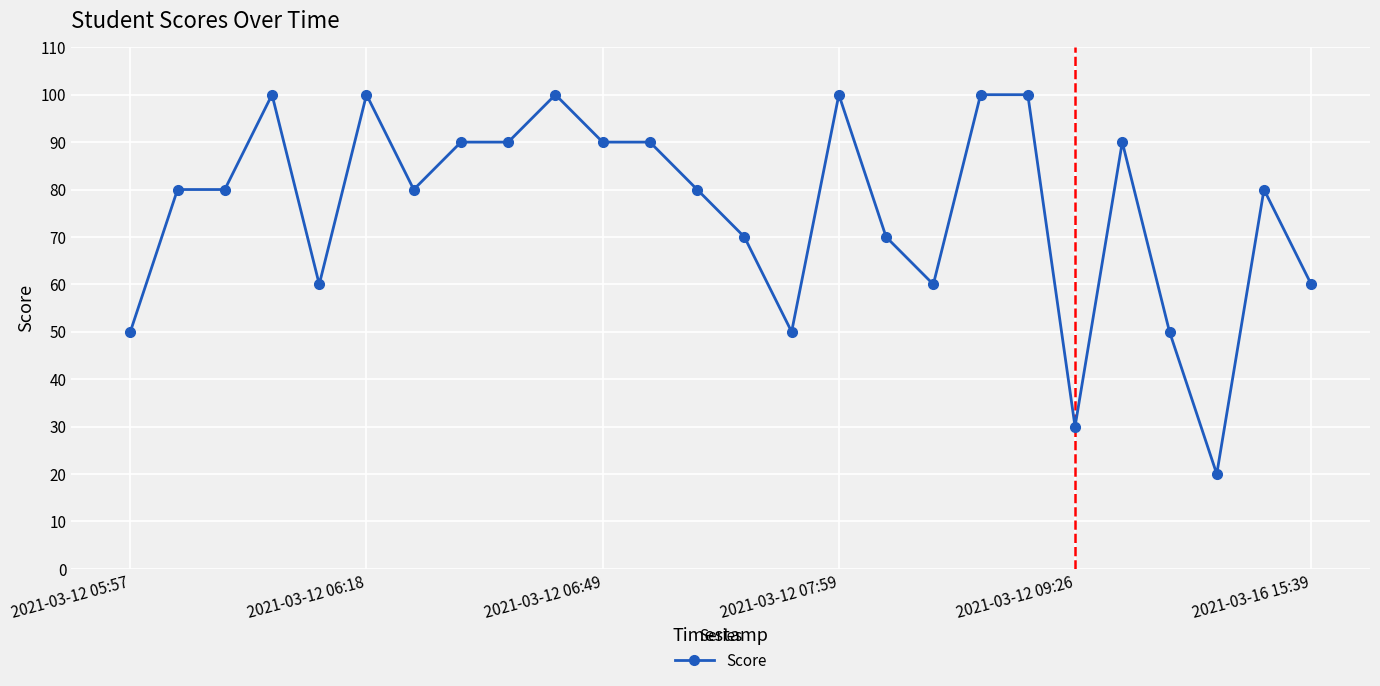

True or false: the data has more than 2 interior local peaks.

True